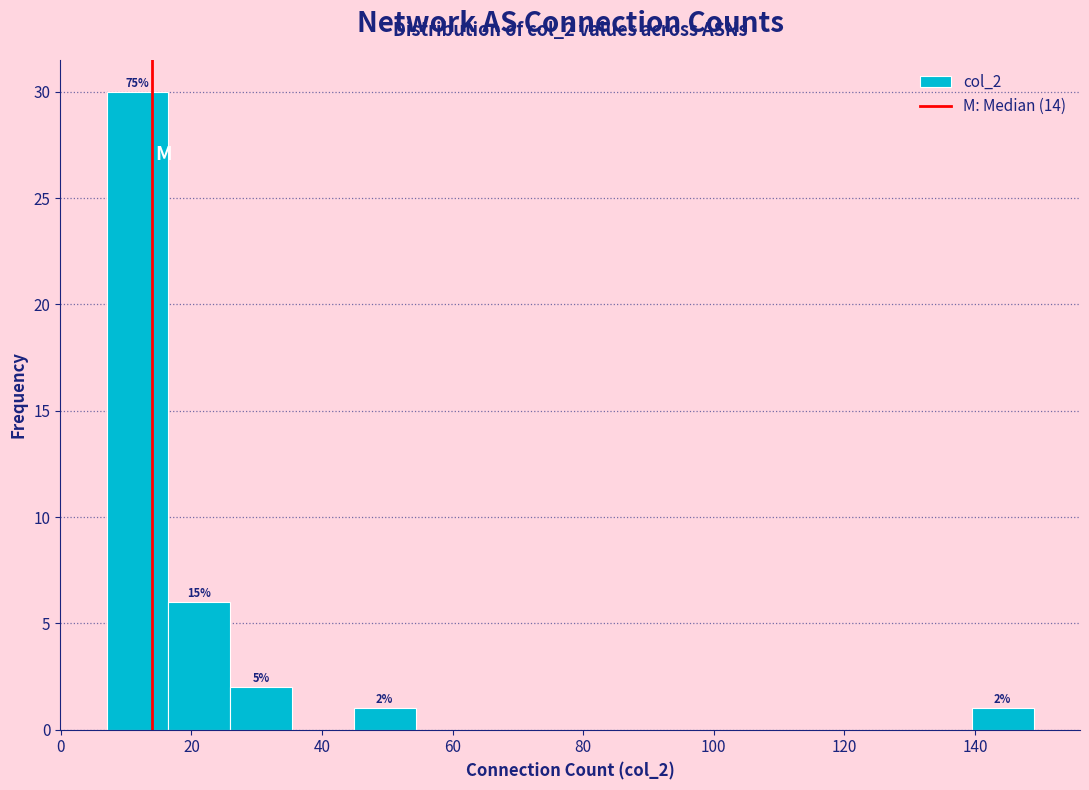

Over which range of the x-axis is the bar tallest?

8 to 16